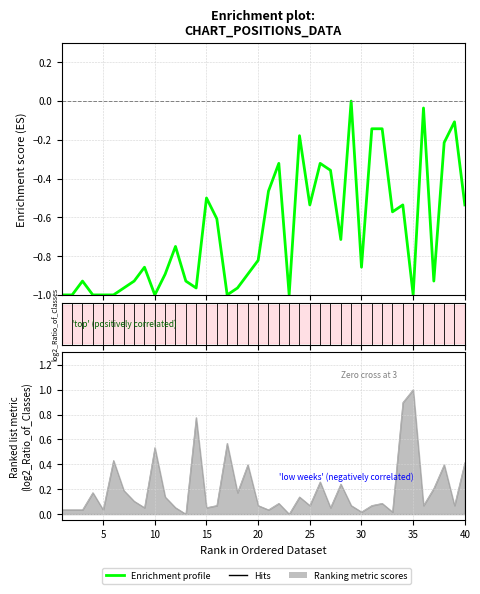

What is the difference between the maximum and second lowest values?

1.0